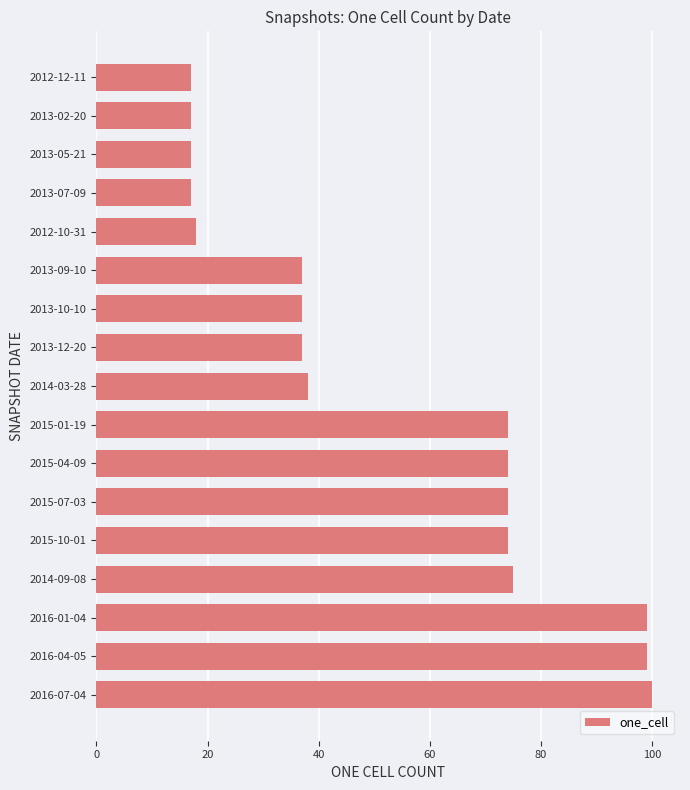

Is it true that the value at 2015-04-09 is 74?

True